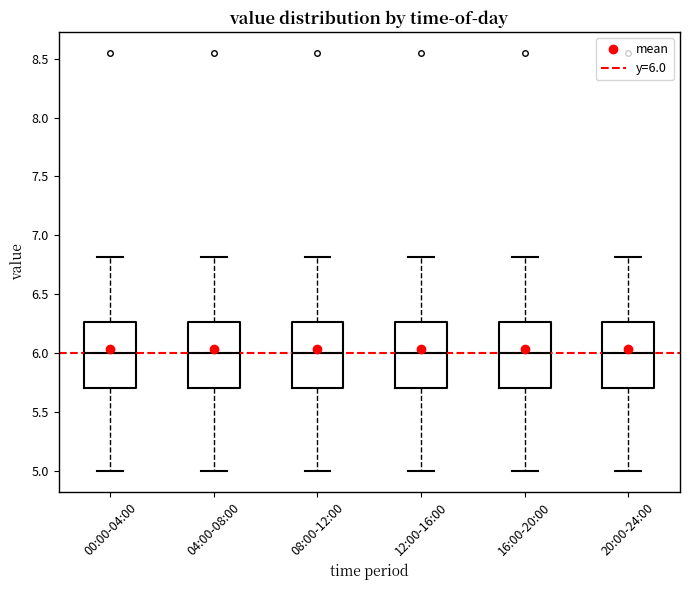

Reading left to right, transcribe this box plot: for each box, give where its median line is, the range the box spans, and where its two whiskers end, as read against the y-axis. The values are not printed on the chart, so give them approximately, as read against the axis.

00:00-04:00: median 6.00, box 5.70 to 6.25, whiskers 5.00 to 6.80
04:00-08:00: median 6.00, box 5.70 to 6.25, whiskers 5.00 to 6.80
08:00-12:00: median 6.00, box 5.70 to 6.25, whiskers 5.00 to 6.80
12:00-16:00: median 6.00, box 5.70 to 6.25, whiskers 5.00 to 6.80
16:00-20:00: median 6.00, box 5.70 to 6.25, whiskers 5.00 to 6.80
20:00-24:00: median 6.00, box 5.70 to 6.25, whiskers 5.00 to 6.80